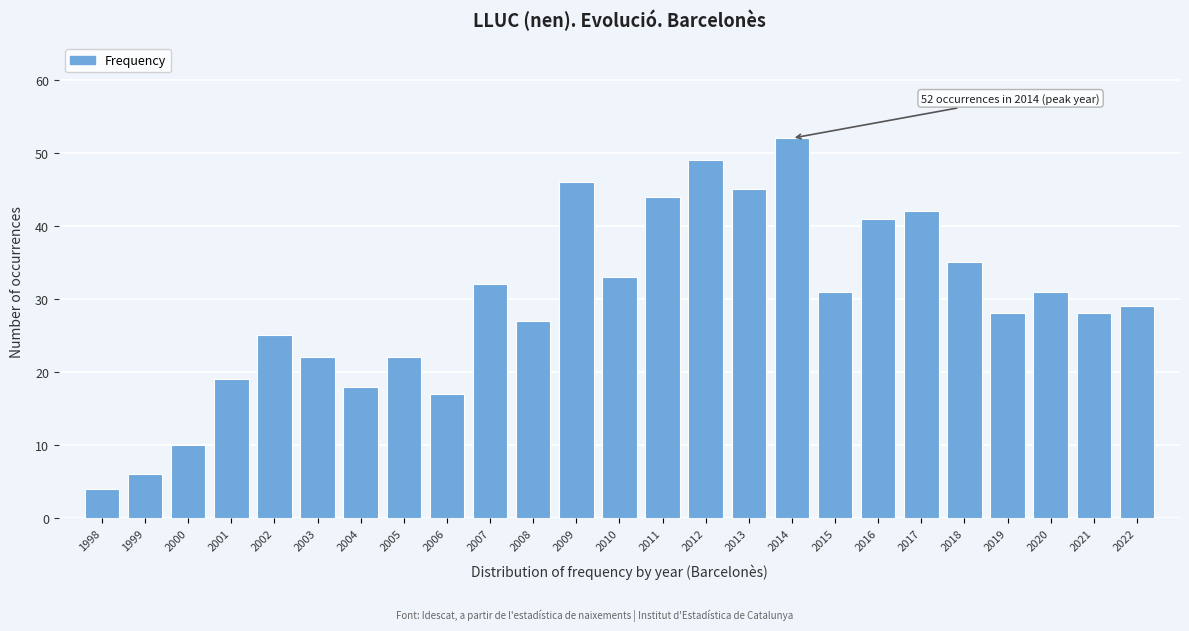

Reading left to right, list all the values displayed in this chart.

1998=4	1999=6	2000=10	2001=19	2002=25	2003=22	2004=18	2005=22	2006=17	2007=32	2008=27	2009=46	2010=33	2011=44	2012=49	2013=45	2014=52	2015=31	2016=41	2017=42	2018=35	2019=28	2020=31	2021=28	2022=29